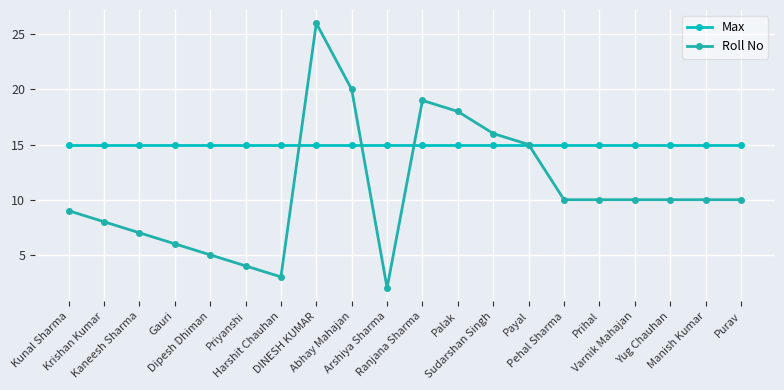

What is the approximate value of Roll No at Pehal Sharma, to the nearest 10?

10